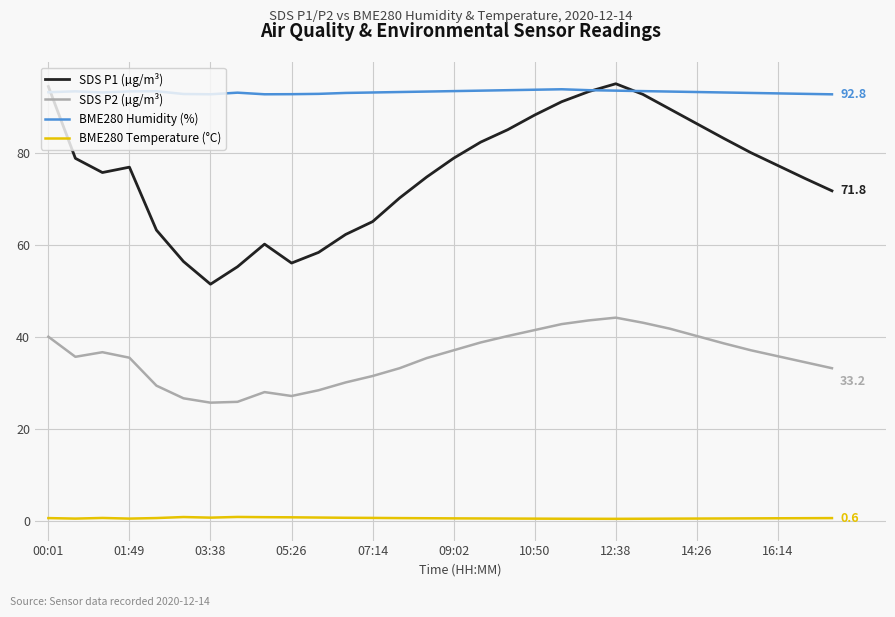

Which series has the widest spread of values?

SDS P1 (µg/m³)